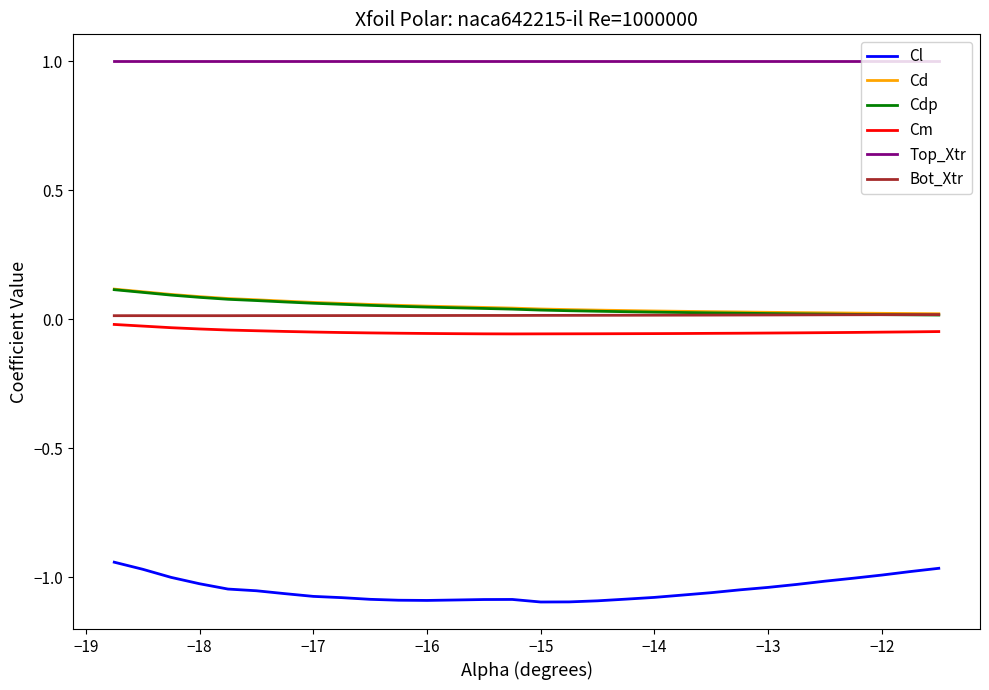

Which series has the largest total across all categories?

Top_Xtr